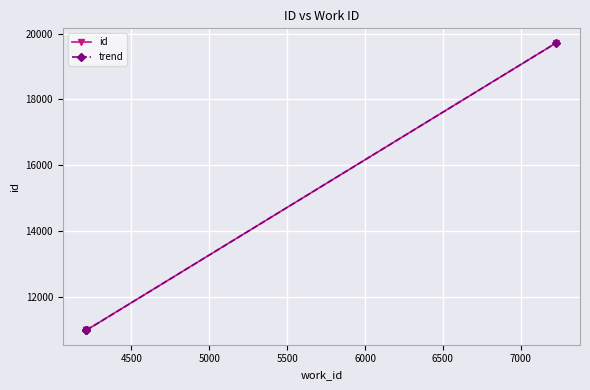

True or false: id and trend cross at least once.

True